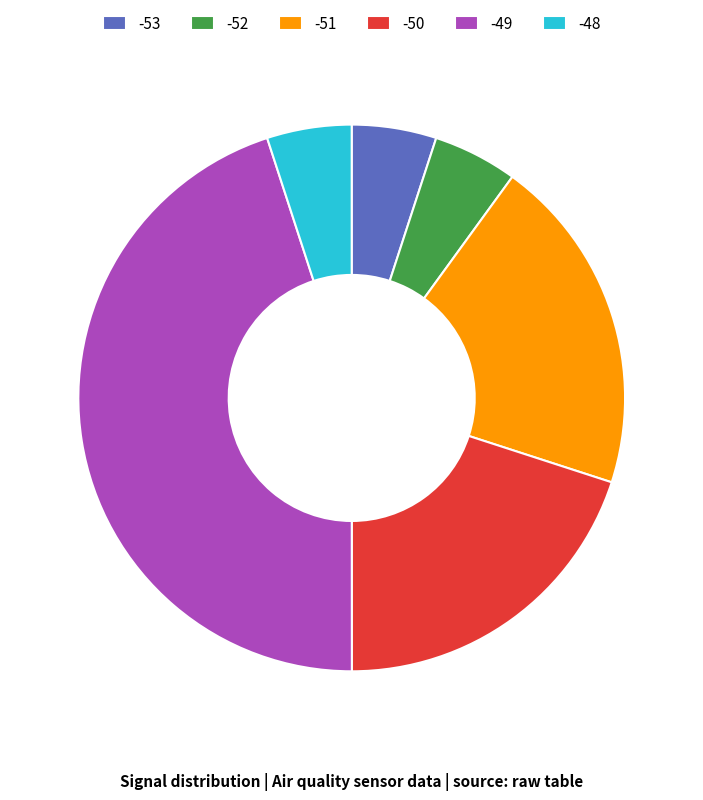

Is there any slice that represents more than half of the pie?

No